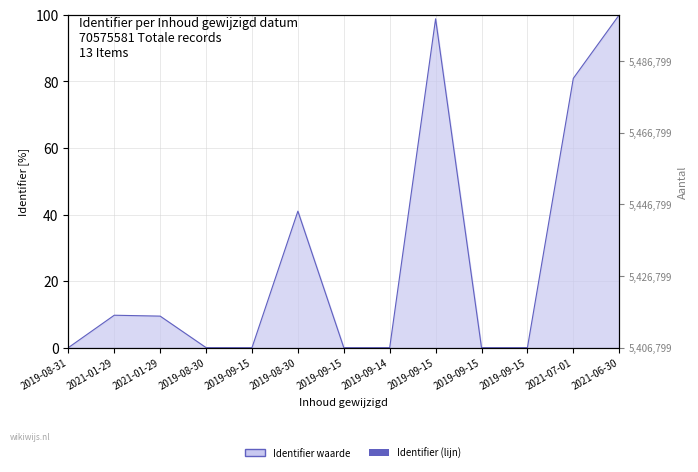

List the labels in order of value, smallest first.

2019-09-15, 2019-09-15, 2019-09-14, 2019-09-15, 2019-09-15, 2019-08-31, 2019-08-30, 2021-01-29, 2021-01-29, 2019-08-30, 2021-07-01, 2019-09-15, 2021-06-30